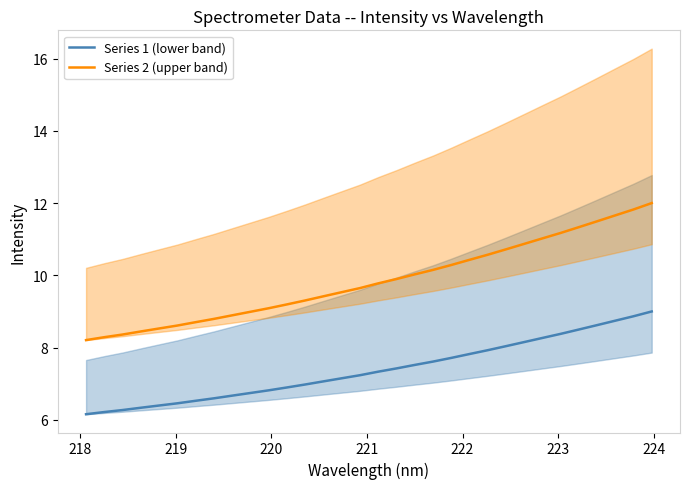

What is the highest value of the Series 2 (upper band) series?

12.0